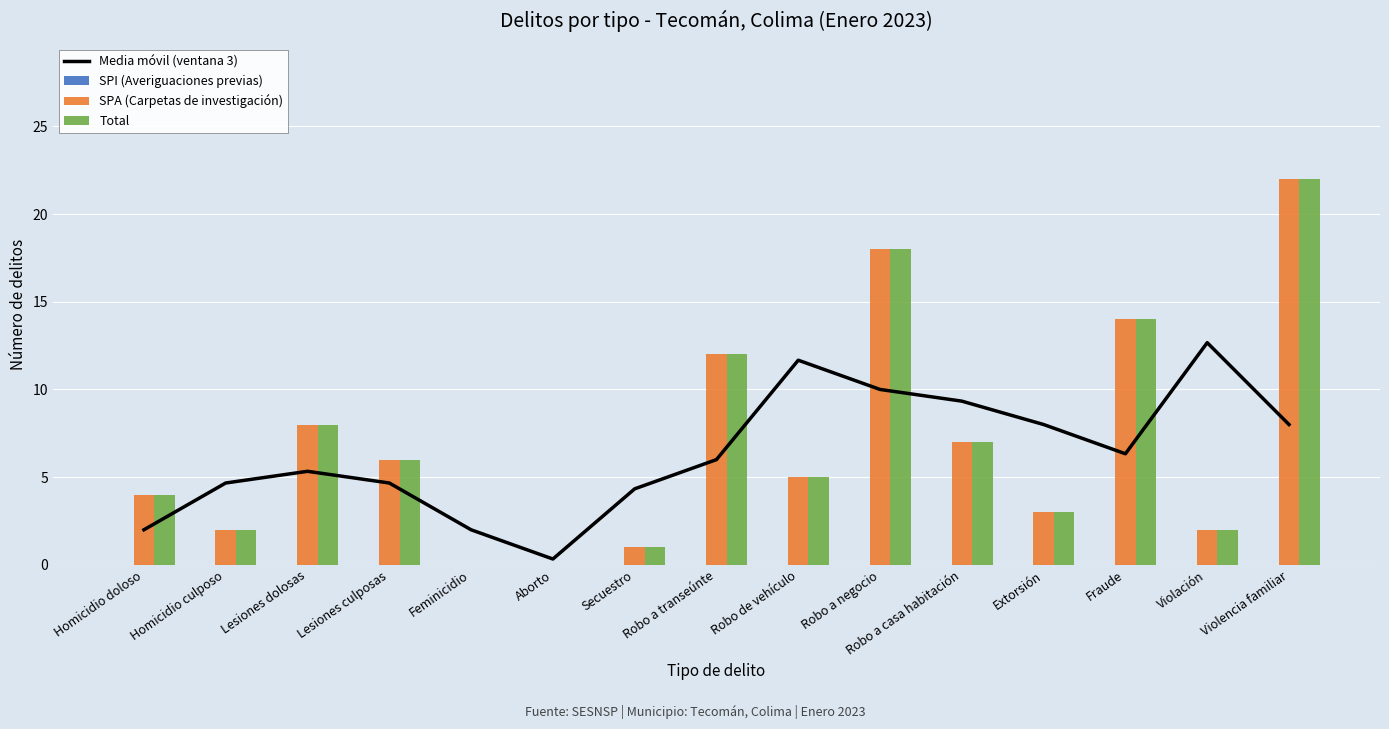

At which category does the chart reach its minimum across all series?

Homicidio doloso